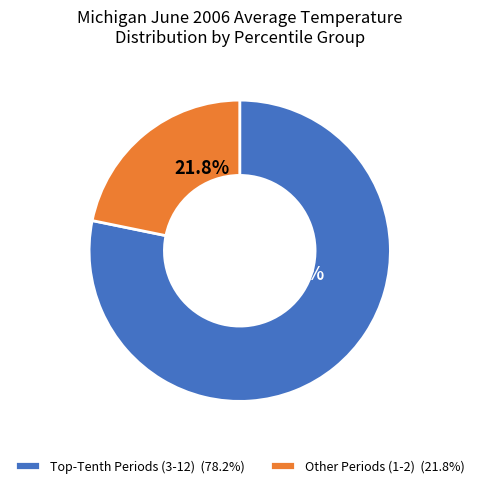

Which category accounts for the majority?

Top-Tenth Periods (3-12) (78.2%)